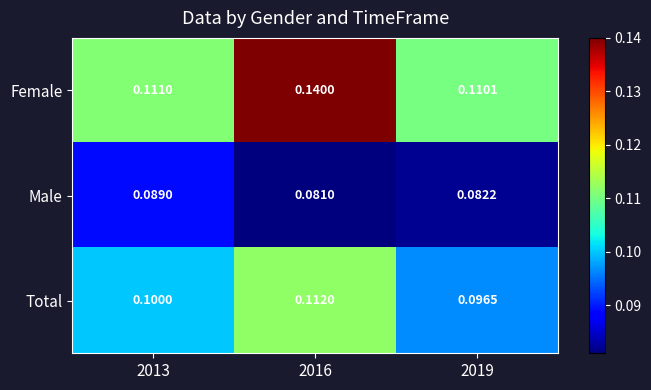

Rank the series at 2013 from highest to lowest value.

Female, Total, Male